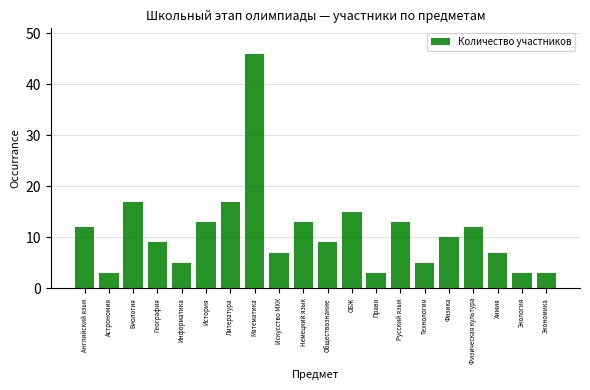

Reading left to right, what are all the values shown in this chart?

12	3	17	9	5	13	17	46	7	13	9	15	3	13	5	10	12	7	3	3